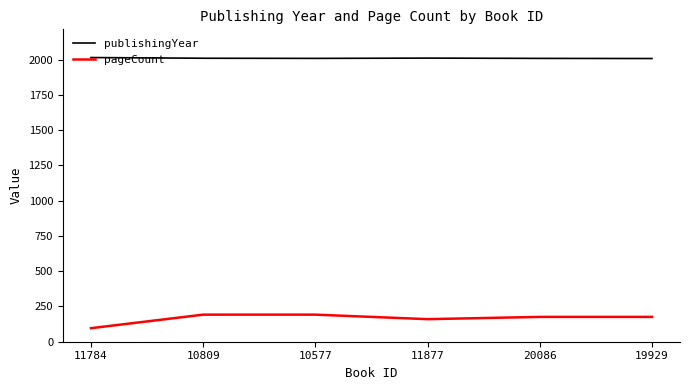

Which series has the widest spread of values?

pageCount